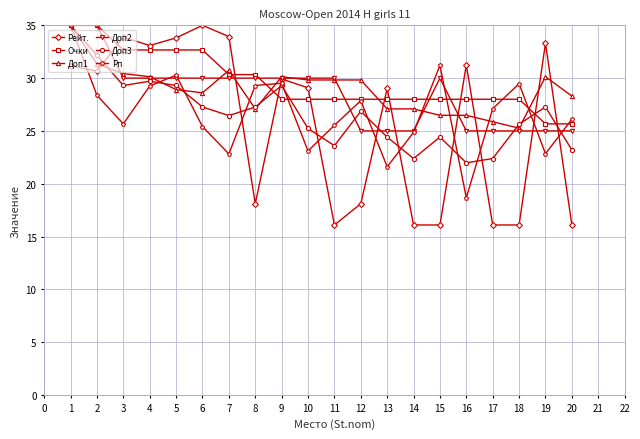

What is the lowest value of the Рп series?

18.7